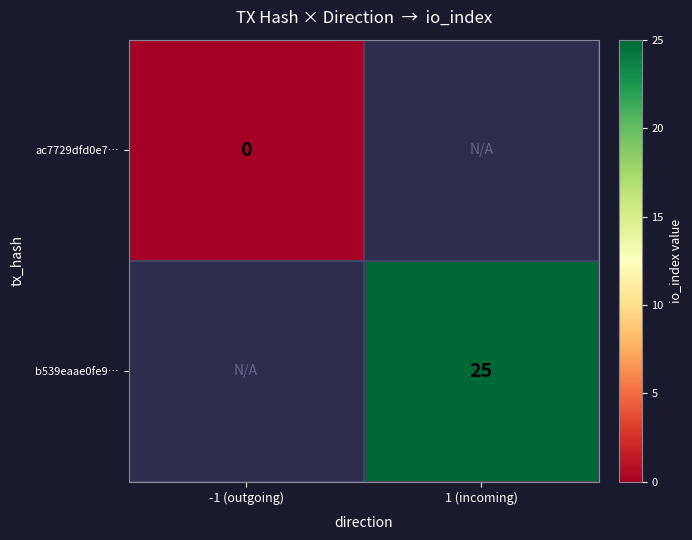

Is the value of b539eaae0fe9… at 1 (incoming) greater than the value of ac7729dfd0e7… at -1 (outgoing)?

Yes